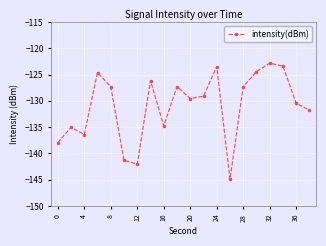

What is the difference between the maximum and minimum values?

22.1